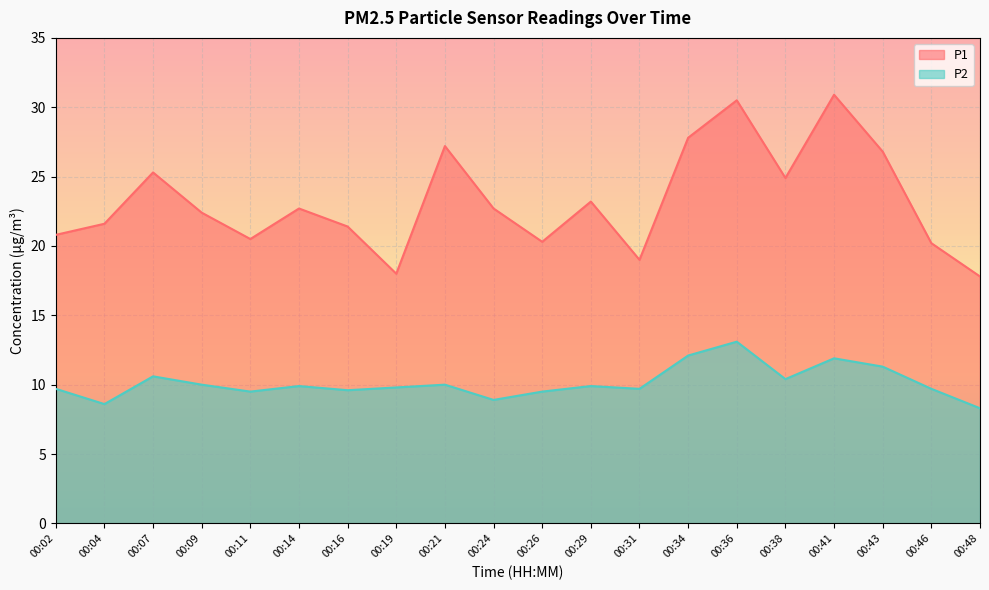

Rank the categories by P1 value from lowest to highest.

00:48, 00:19, 00:31, 00:46, 00:26, 00:11, 00:02, 00:16, 00:04, 00:09, 00:14, 00:24, 00:29, 00:38, 00:07, 00:43, 00:21, 00:34, 00:36, 00:41